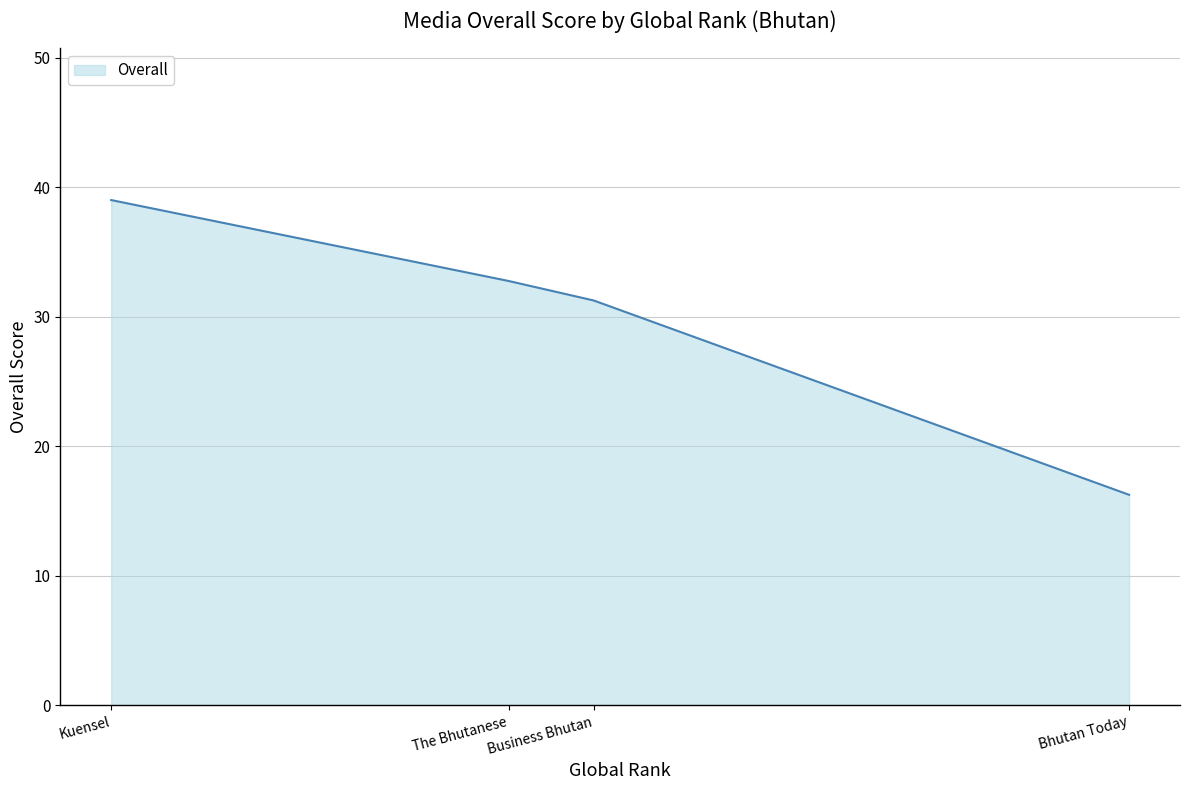

Rank the categories by value from highest to lowest.

Kuensel, The Bhutanese, Business Bhutan, Bhutan Today